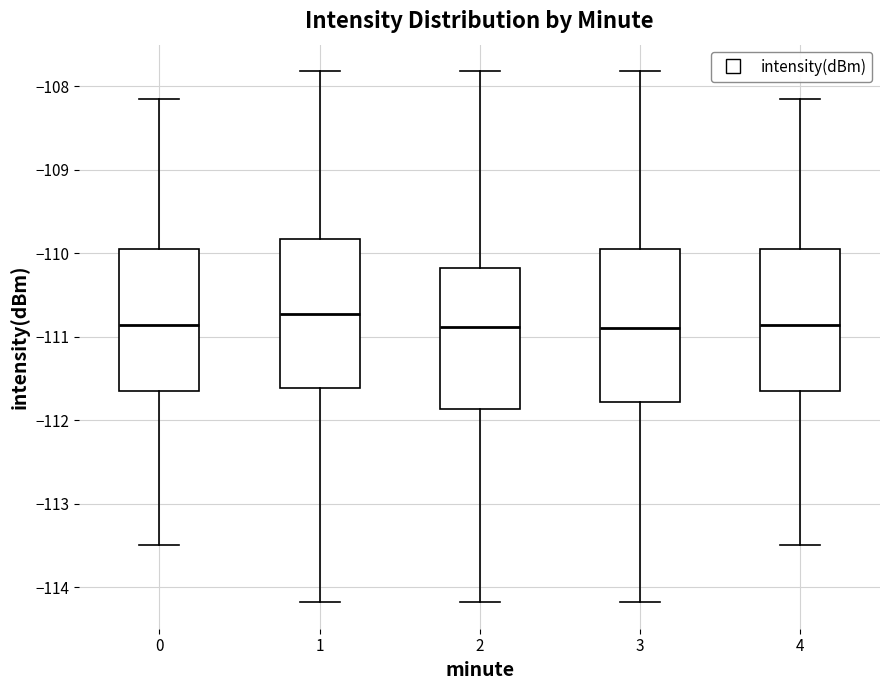

Reading left to right, read every box against the y-axis: the position of its median line, the range the box covers, and the ends of its whiskers. The values are not printed on the chart, so give them approximately, as read against the axis.

0: median -110.9, box -111.6 to -110.0, whiskers -113.5 to -108.1
1: median -110.7, box -111.6 to -109.8, whiskers -114.2 to -107.8
2: median -110.9, box -111.9 to -110.2, whiskers -114.2 to -107.8
3: median -110.9, box -111.8 to -110.0, whiskers -114.2 to -107.8
4: median -110.9, box -111.6 to -110.0, whiskers -113.5 to -108.1